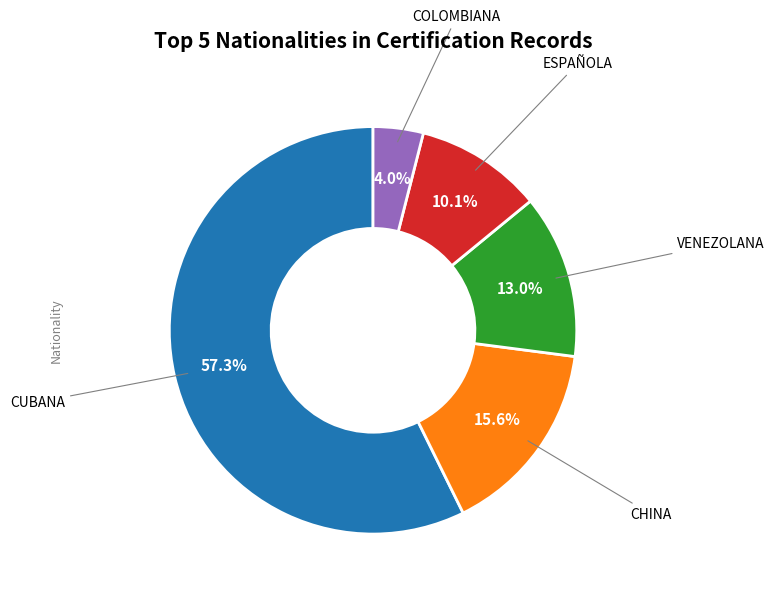

Does any single category account for the majority?

Yes